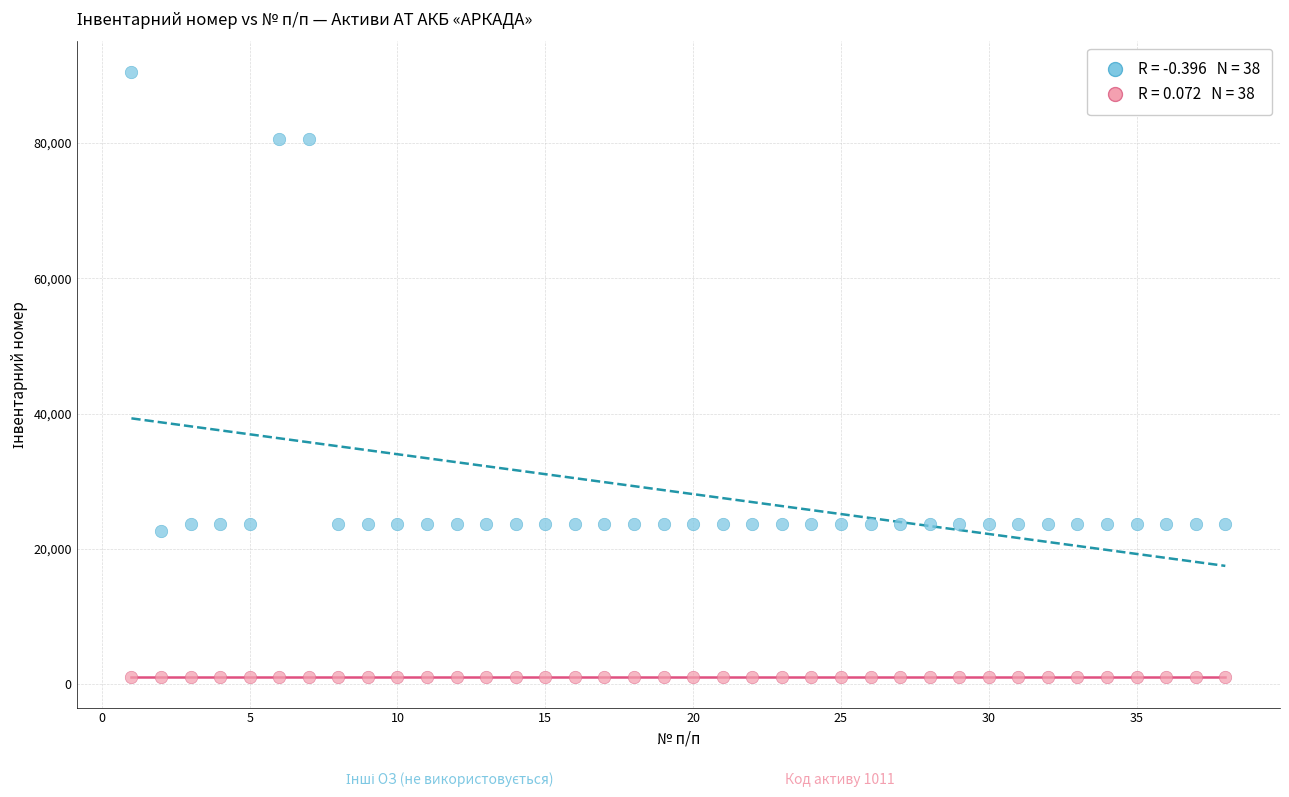

Across all data points, what is the range of Y values (max minus min)?

89519